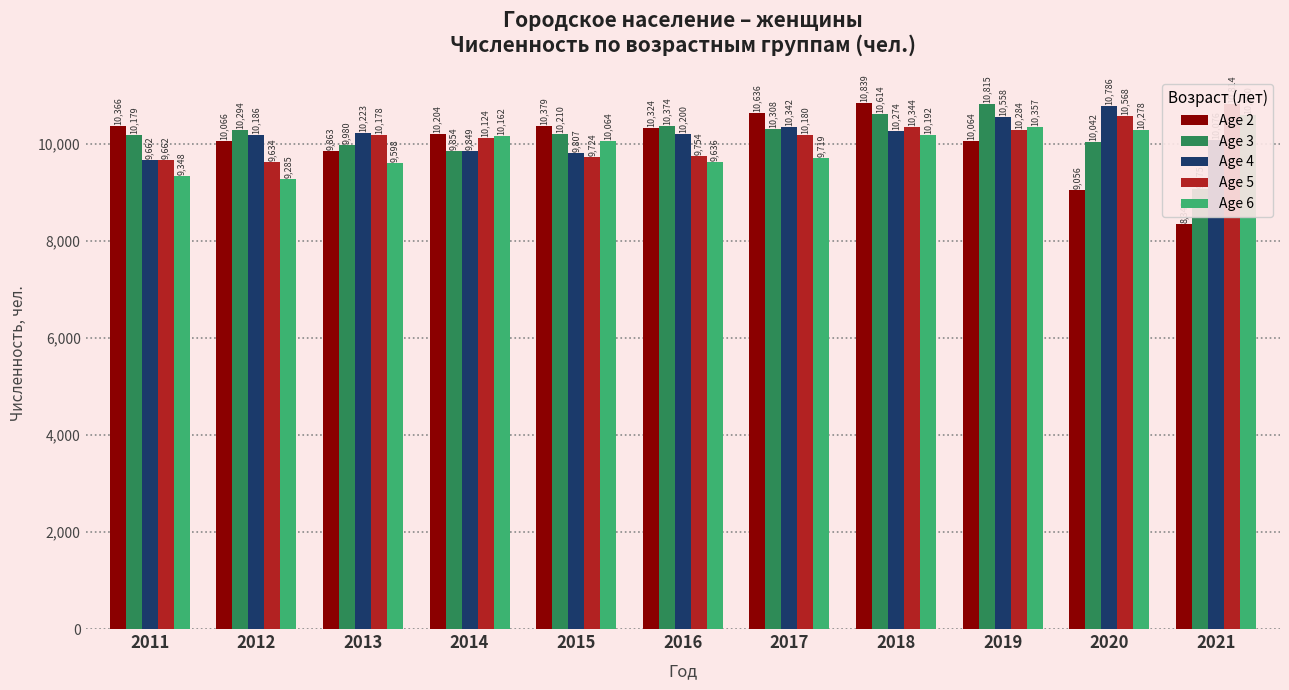

Count the number of data series in this chart.

5